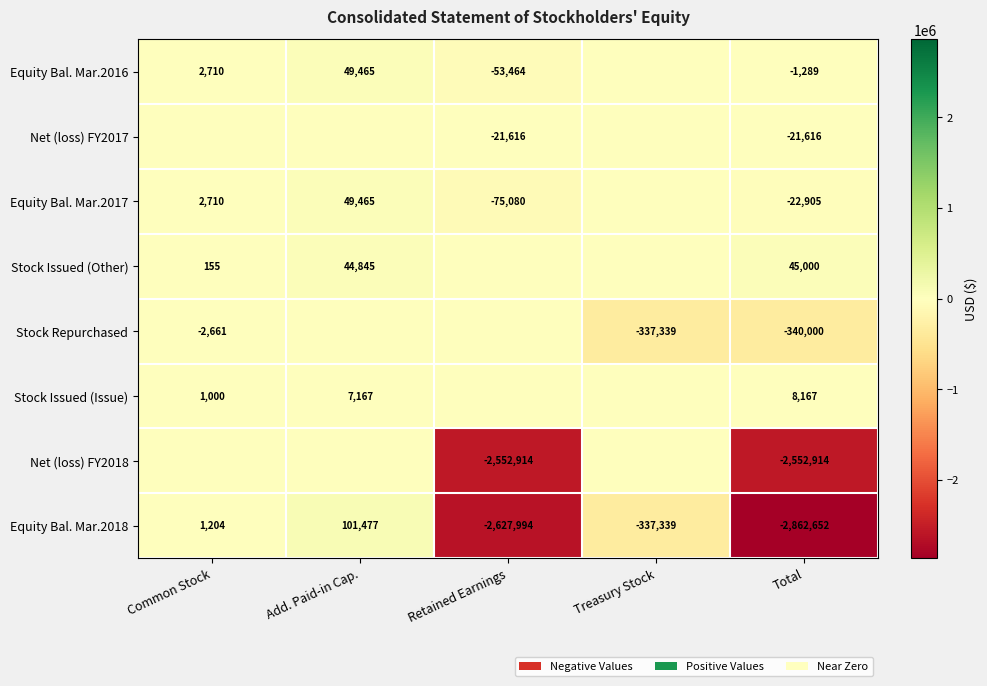

At which category is the sum across all series the highest?

Add. Paid-in Cap.